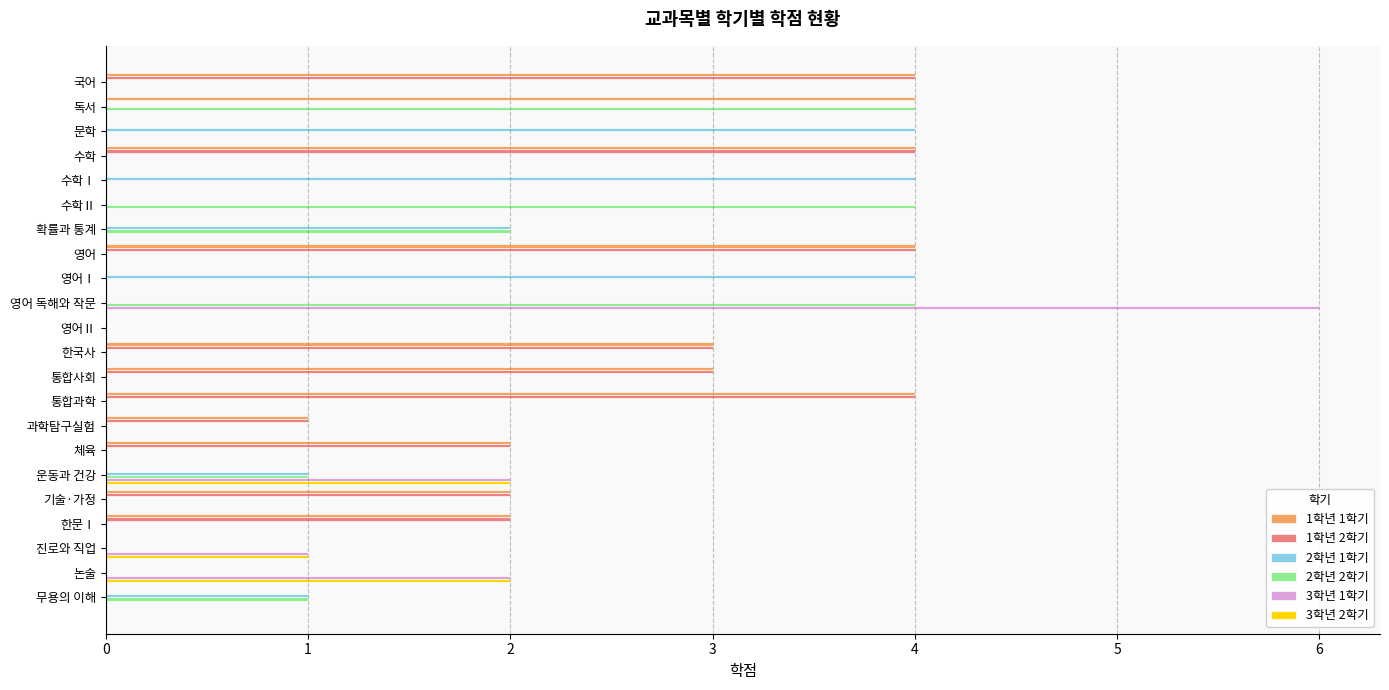

The 3학년 1학기 series shows 0 at 체육. True or false?

True